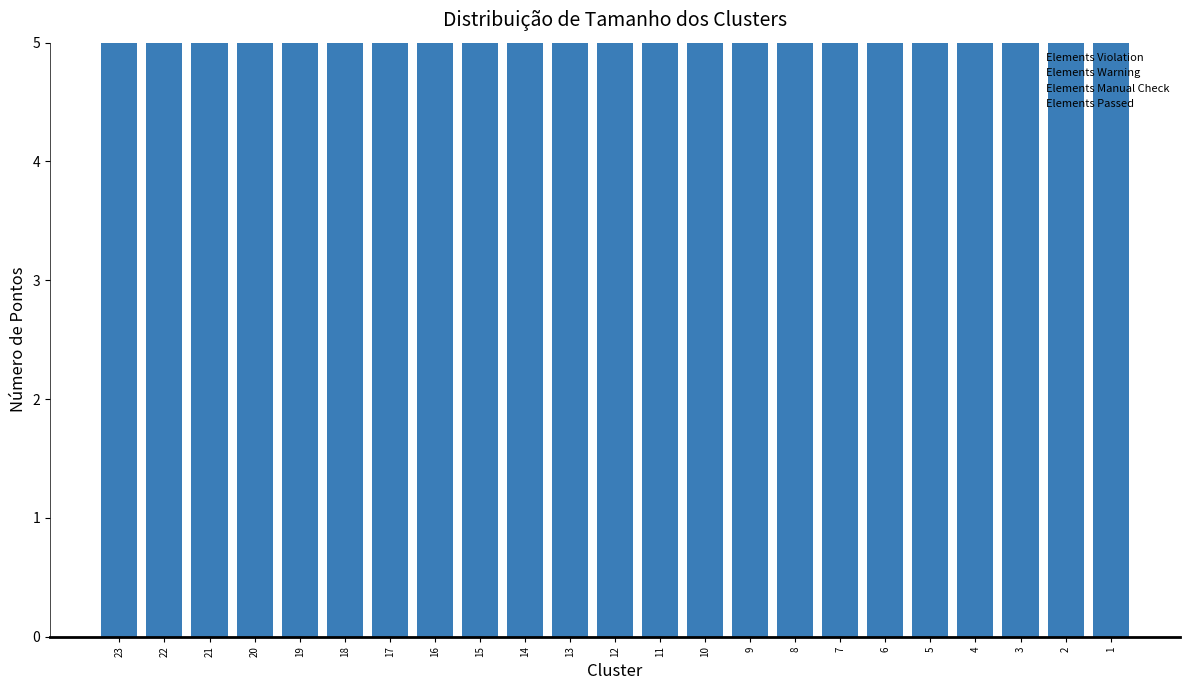

Which series has the largest range (max minus min)?

Elements Violation